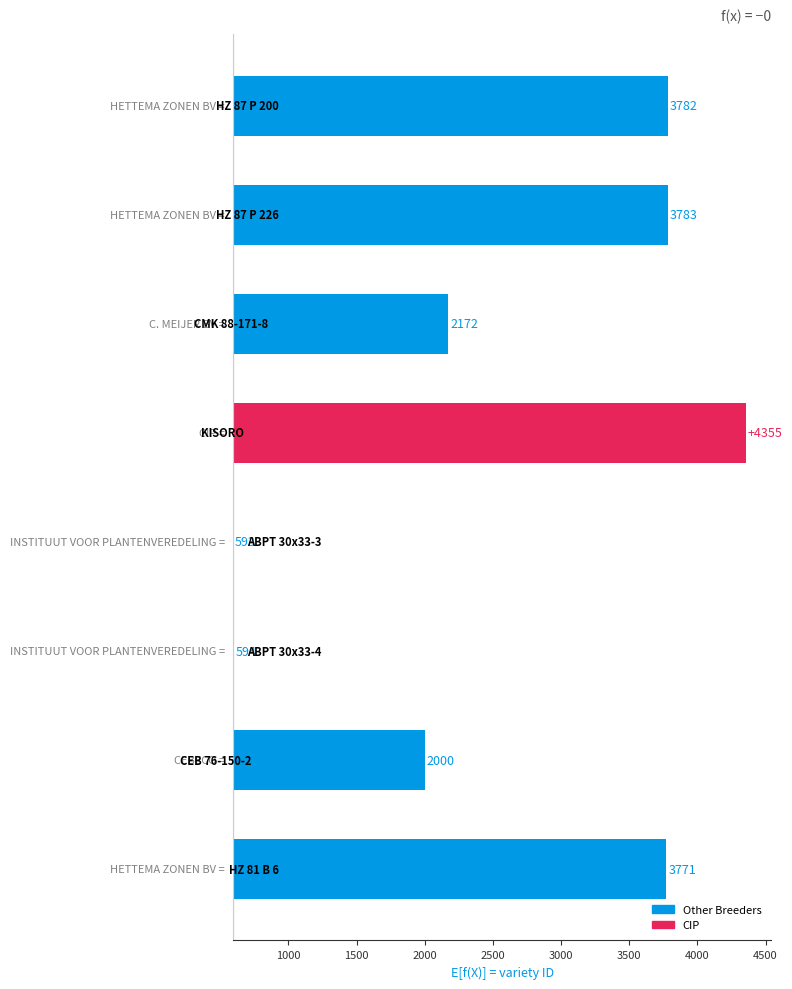

Are the bars horizontal?

Yes